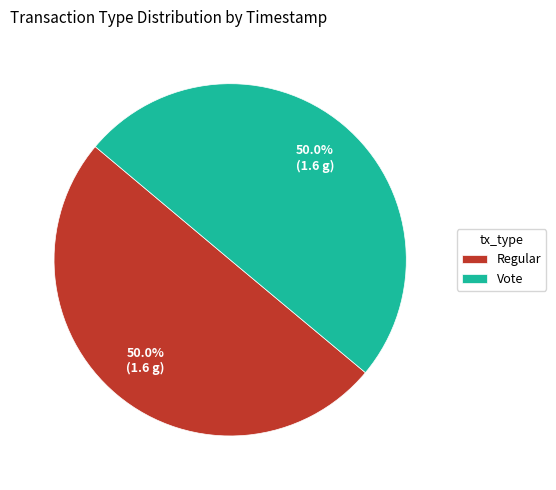

How much of the chart is everything except Vote?

50.0%